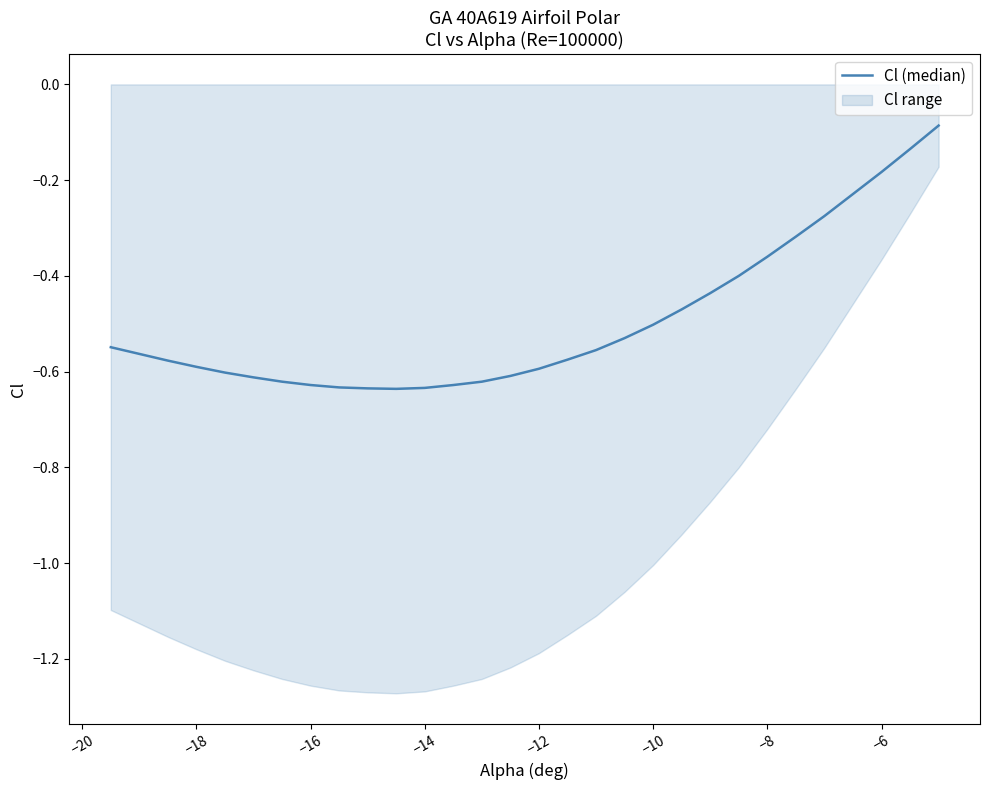

True or false: the data shows -0.8 at −4.

False